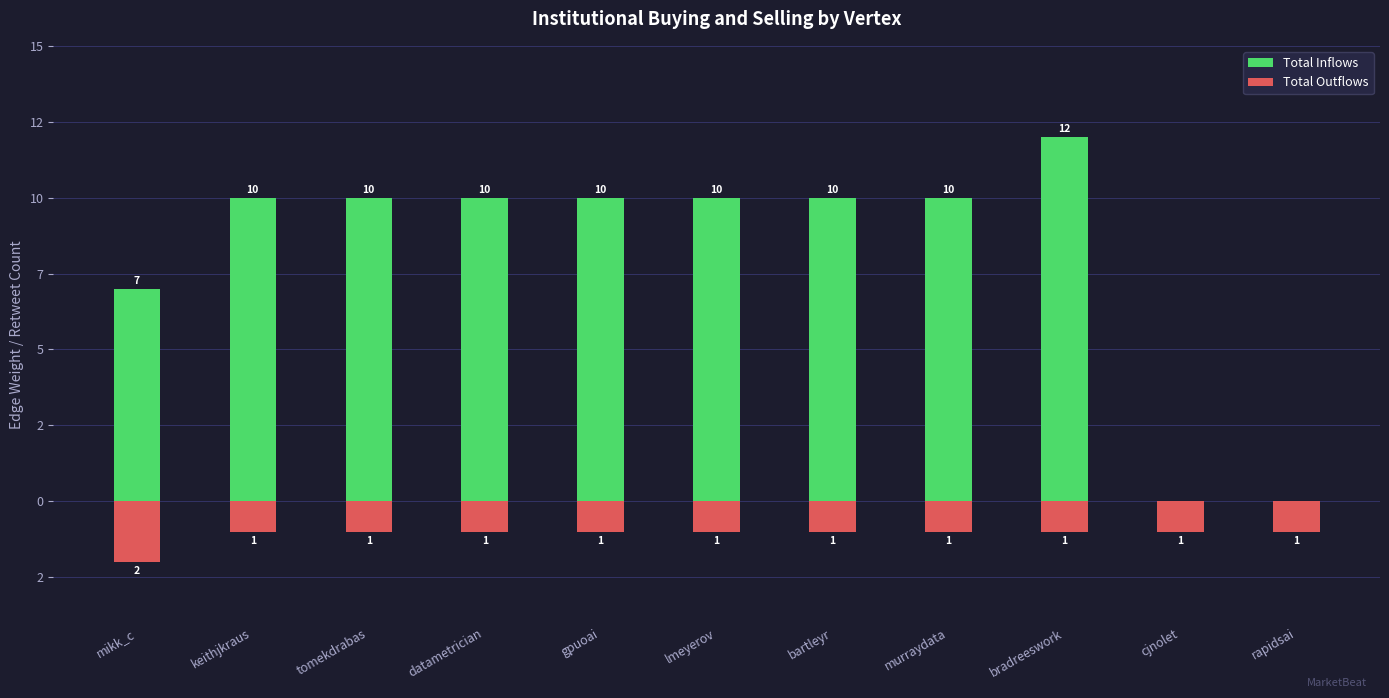

Which series has the widest spread of values?

Total Inflows